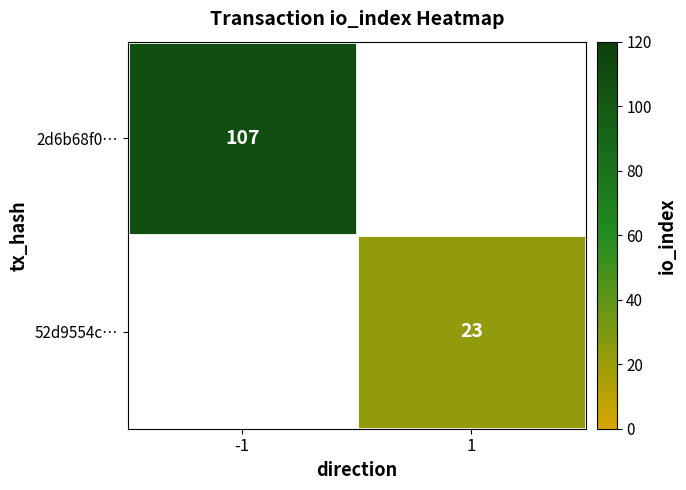

Is the value of 52d9554c… at 1 greater than the value of 2d6b68f0… at -1?

No